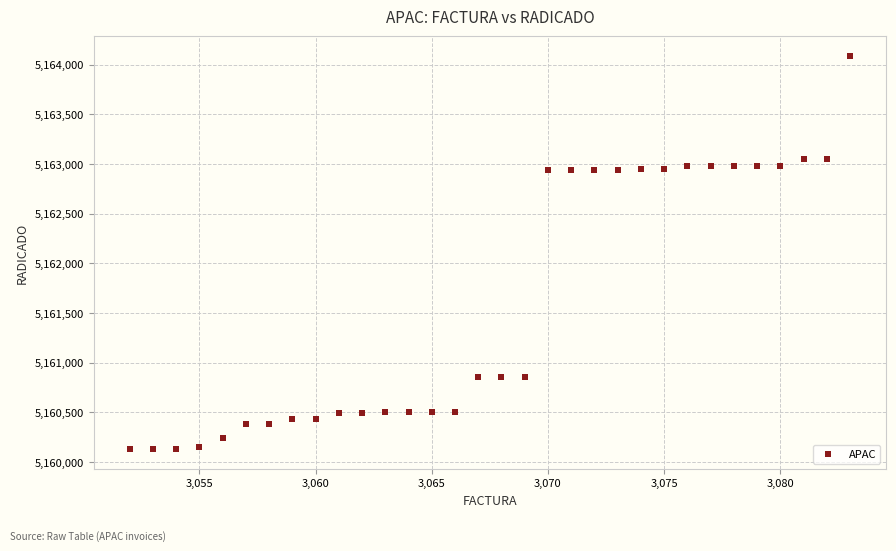

What is the range of X values (max minus min)?

31